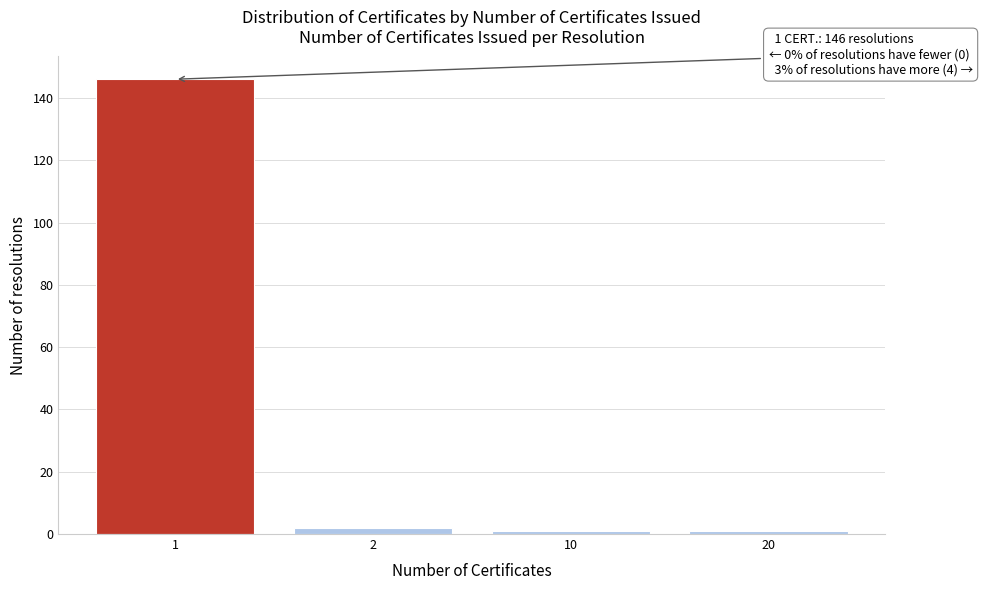

Reading right to left, extract all data points from this chart.

20=1	10=1	2=2	1=146